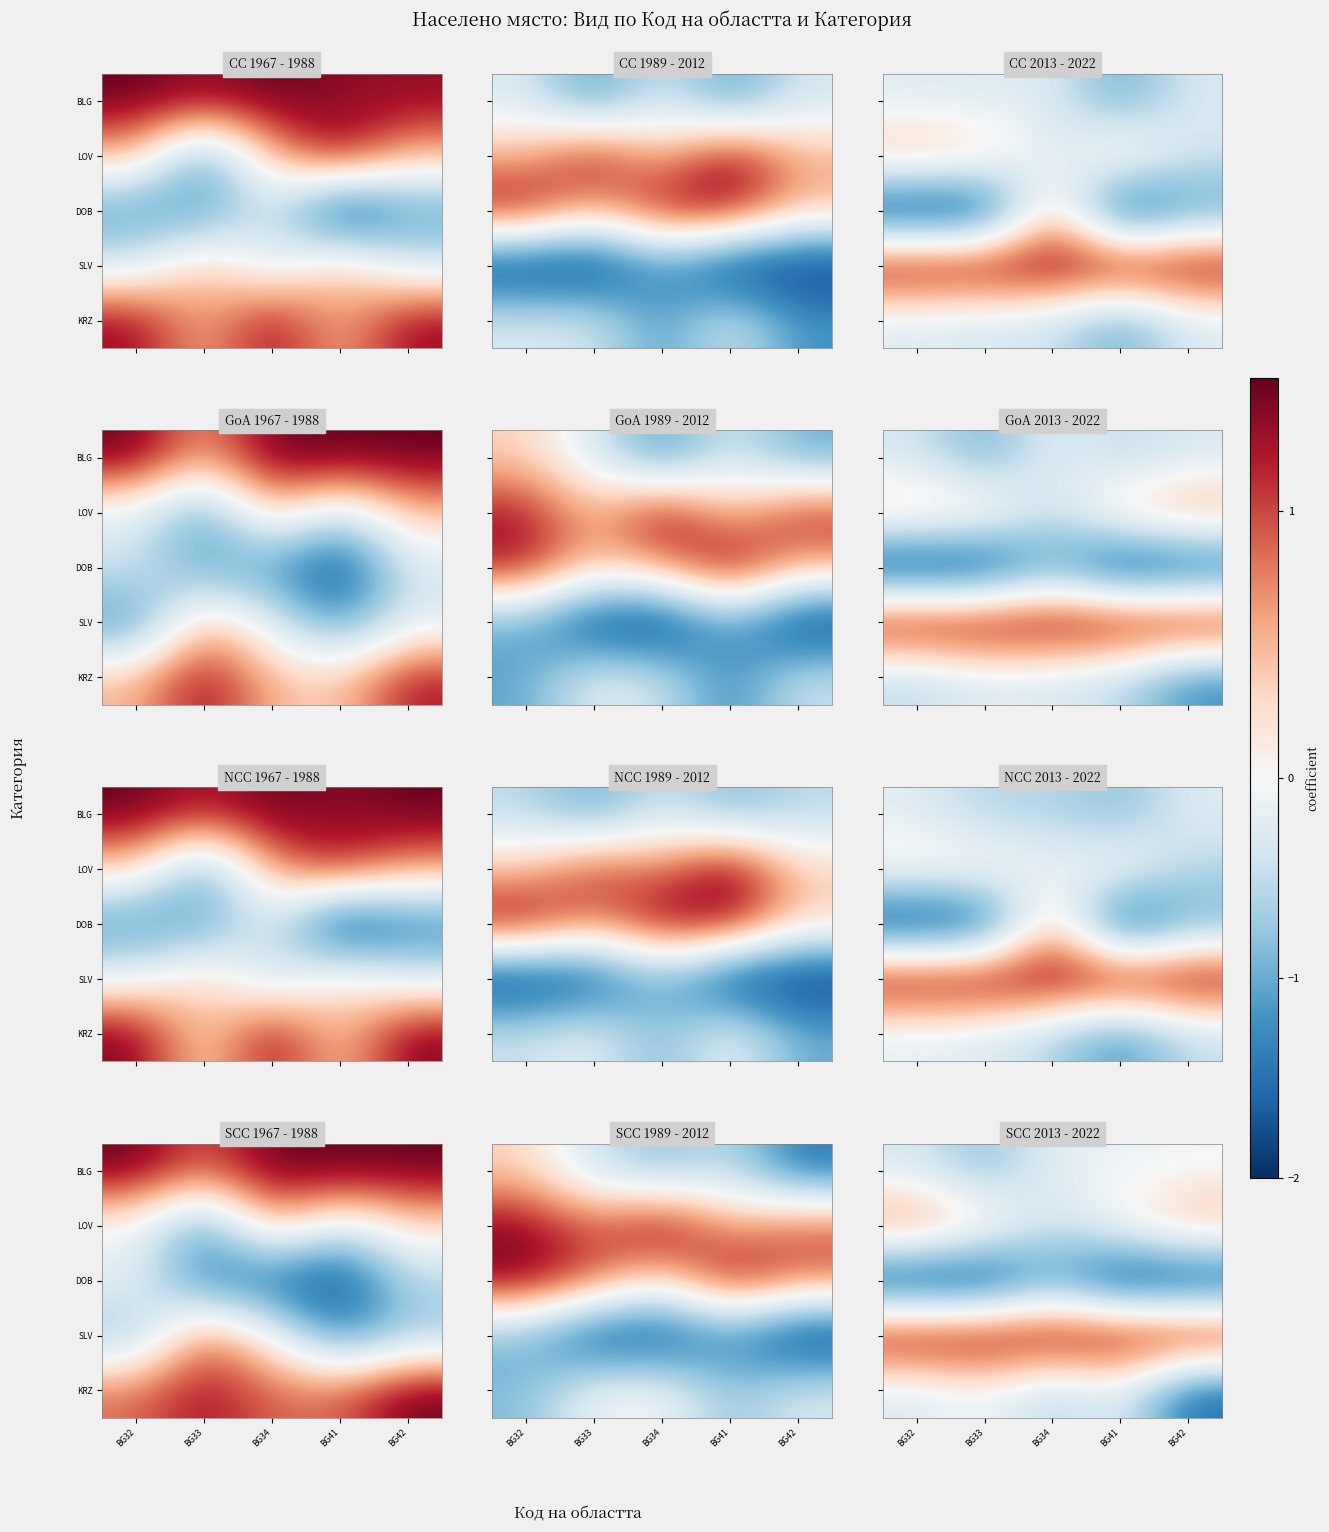

List the labels in order of KRZ value, largest first.

BG33, BG41, BG32, BG34, BG42